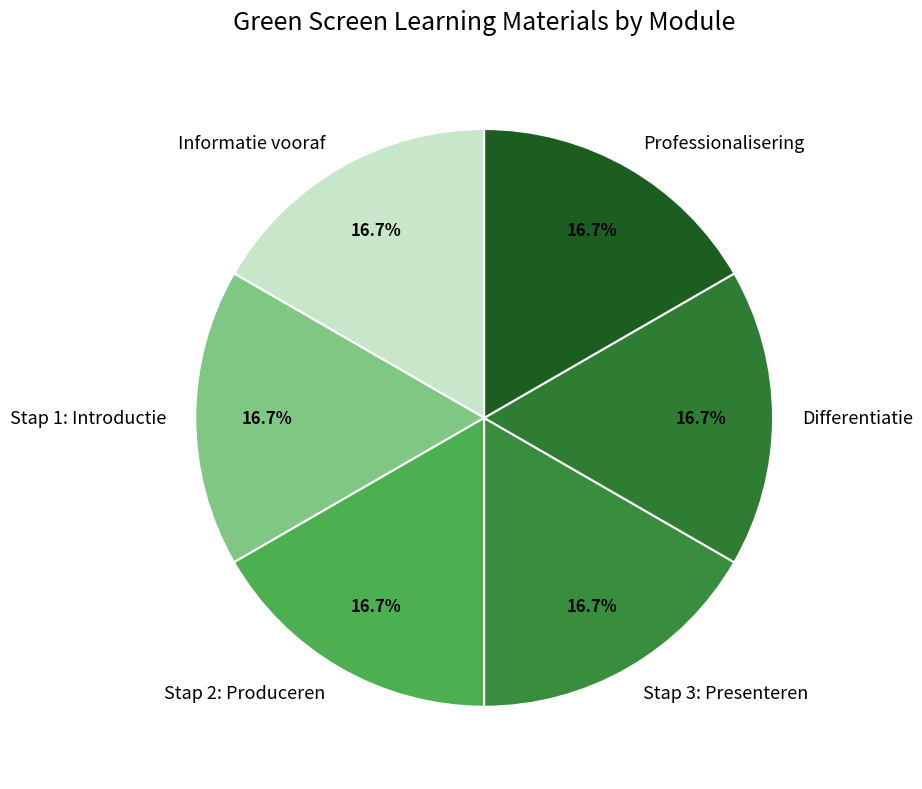

To the nearest percent, what percentage of the pie is Differentiatie?

17%